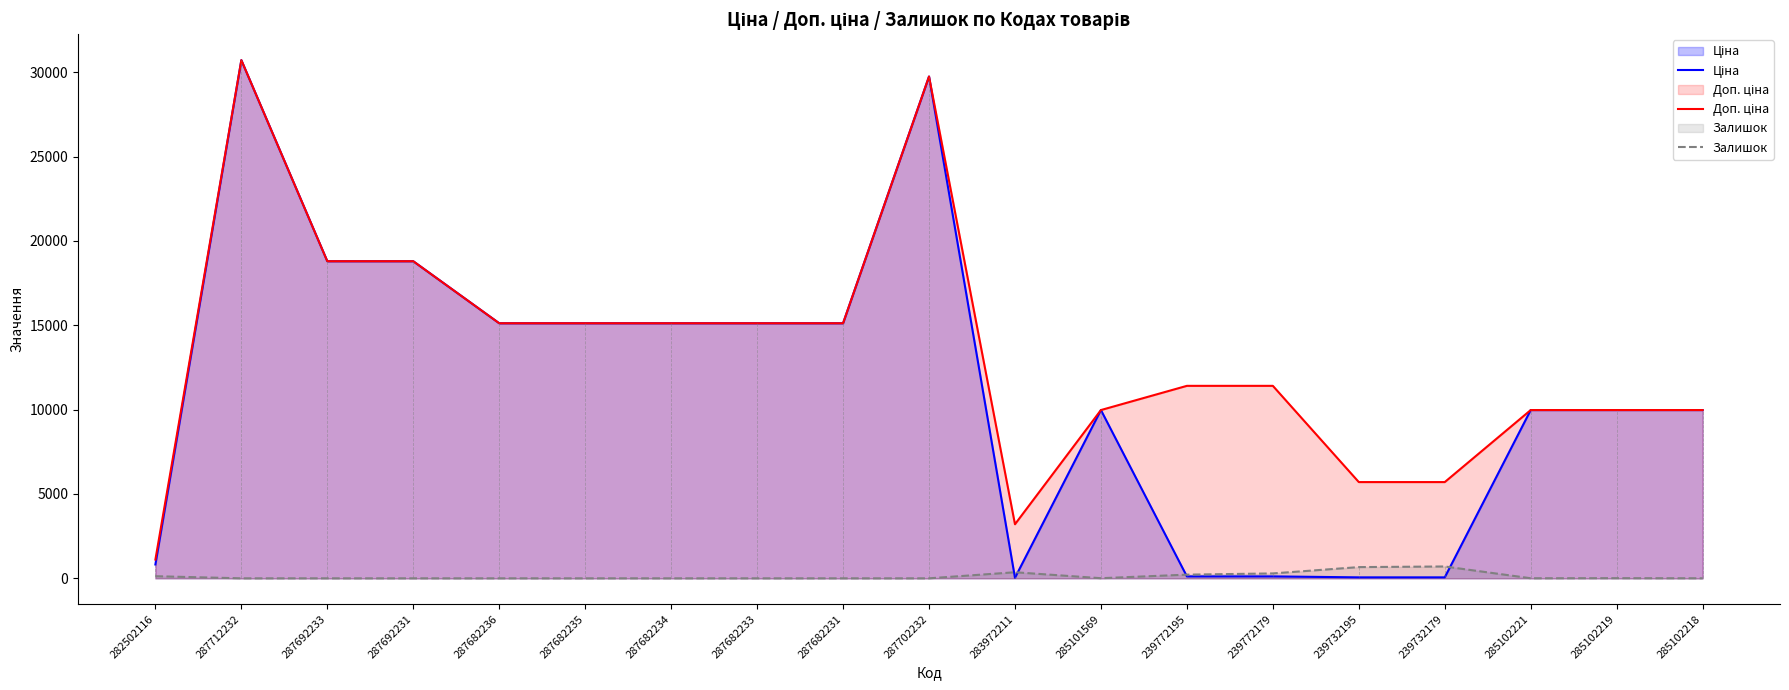

What is the difference between the second highest and minimum values in the Доп. ціна series?

28638.1